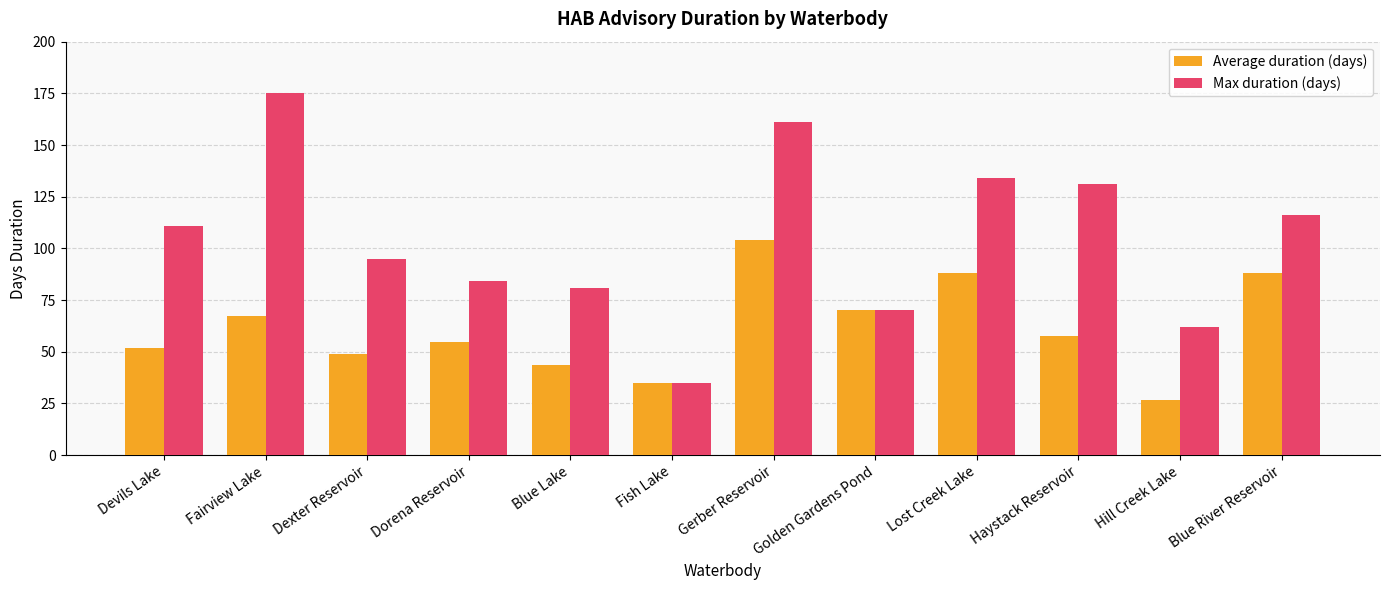

What is the difference between the second highest and second lowest values in the Average duration (days) series?

53.0